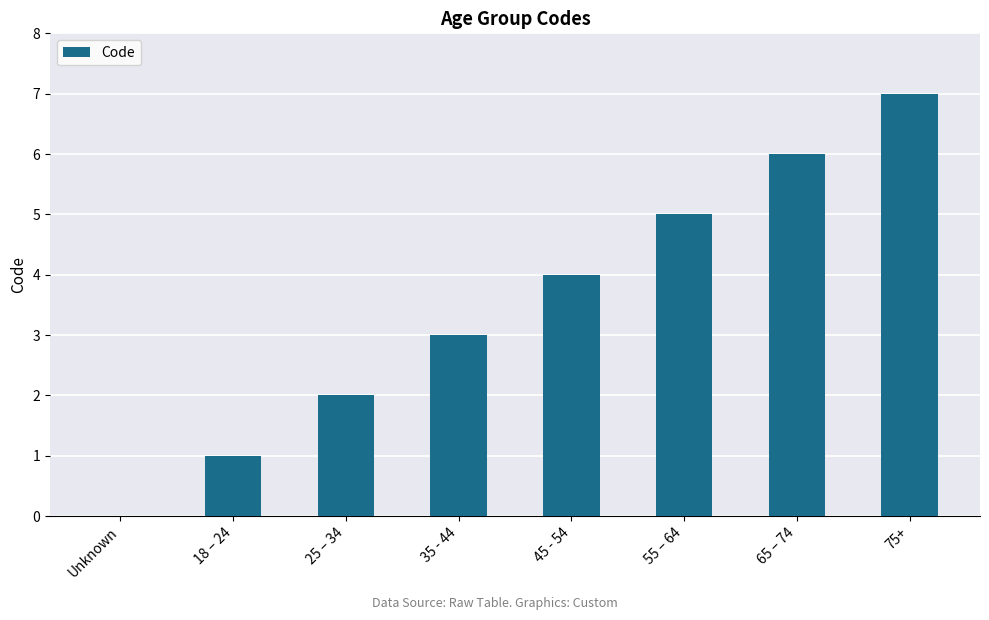

What is the difference between the values at 25 – 34 and 35 - 44?

1